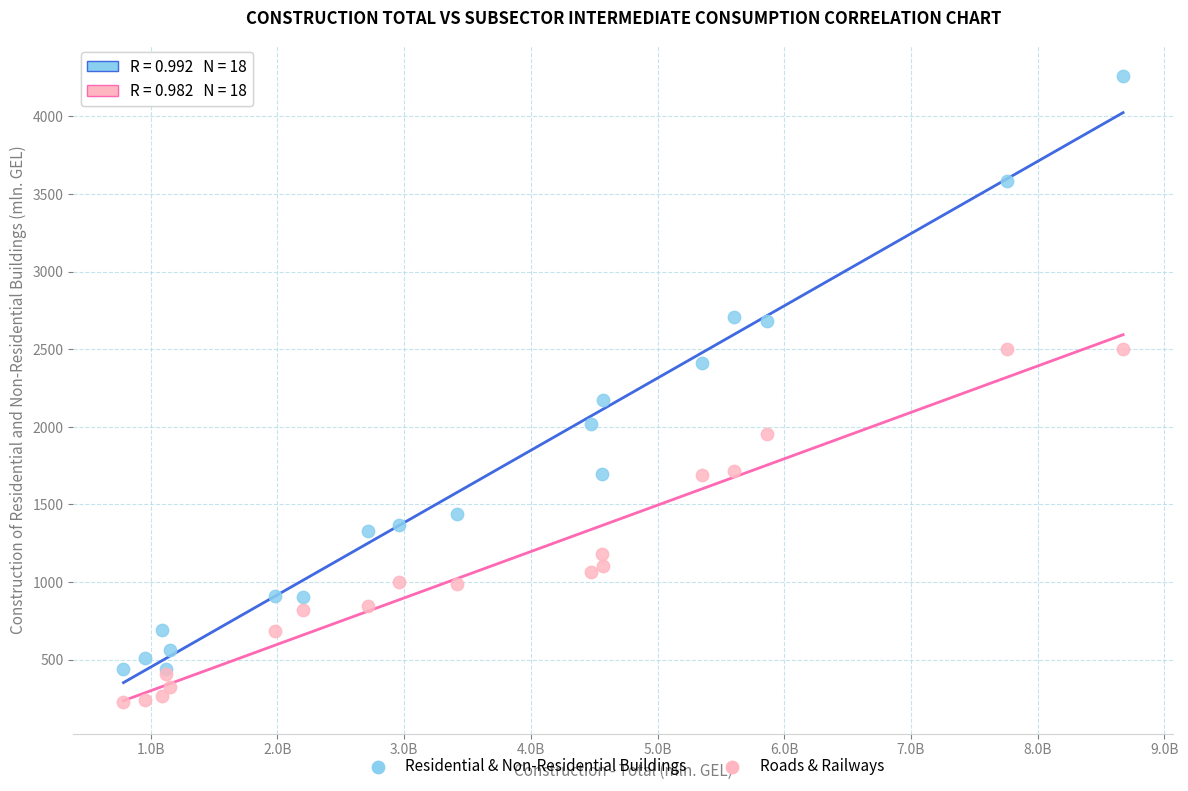

Which series has the widest spread of Y values?

Residential & Non-Residential Buildings